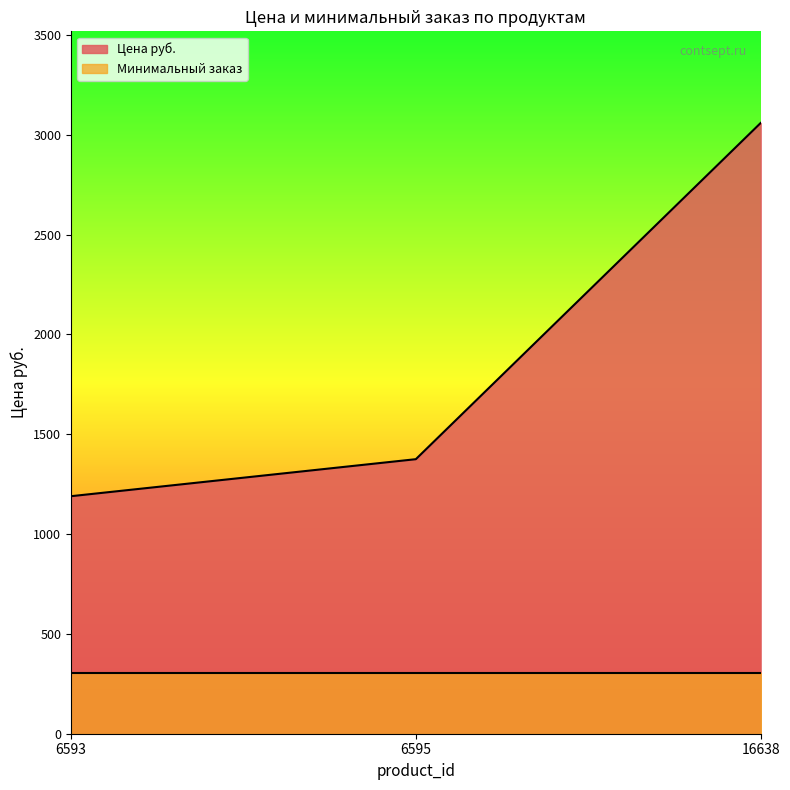

Where is the data nearest to the value 2124?

6595